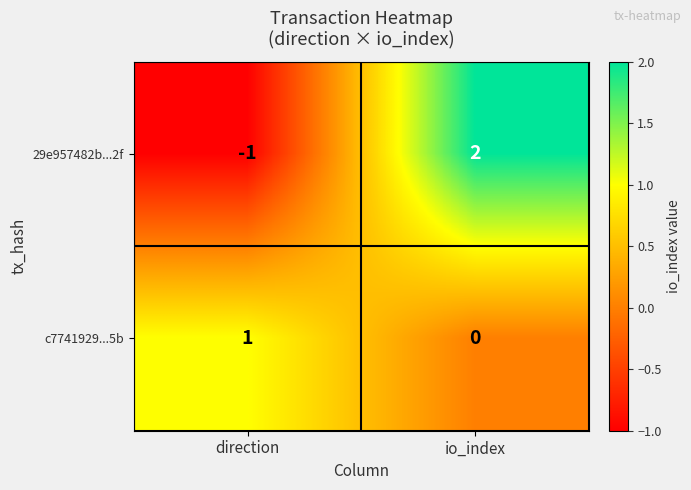

Rank the series by their maximum value, from highest to lowest.

29e957482b...2f, c7741929...5b